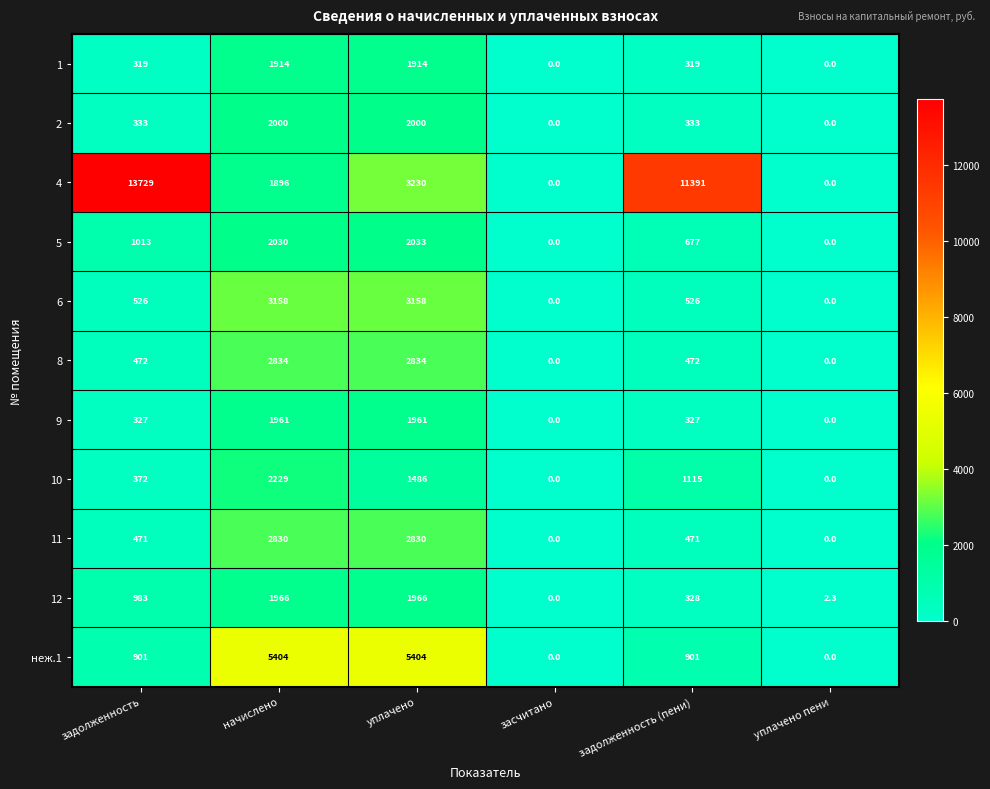

Where does the 4 series first go above 3230?

задолженность